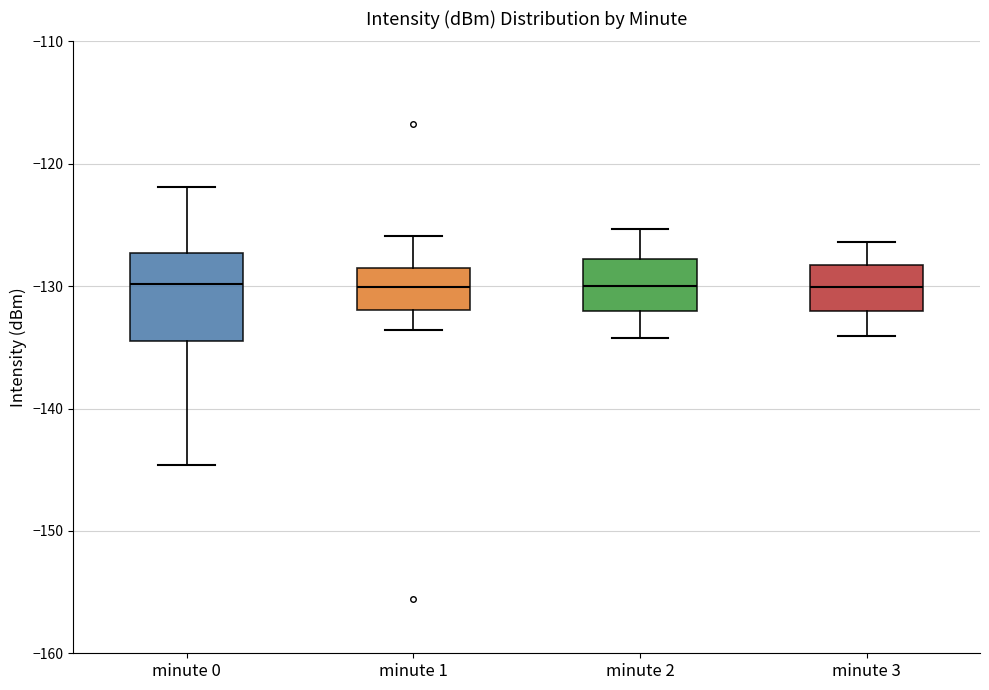

Reading left to right, transcribe this box plot: for each box, give where its median line is, the range the box spans, and where its two whiskers end, as read against the y-axis. The values are not printed on the chart, so give them approximately, as read against the axis.

minute 0: median -130, box -134 to -127, whiskers -145 to -122
minute 1: median -130, box -132 to -129, whiskers -134 to -126
minute 2: median -130, box -132 to -128, whiskers -134 to -125
minute 3: median -130, box -132 to -128, whiskers -134 to -126